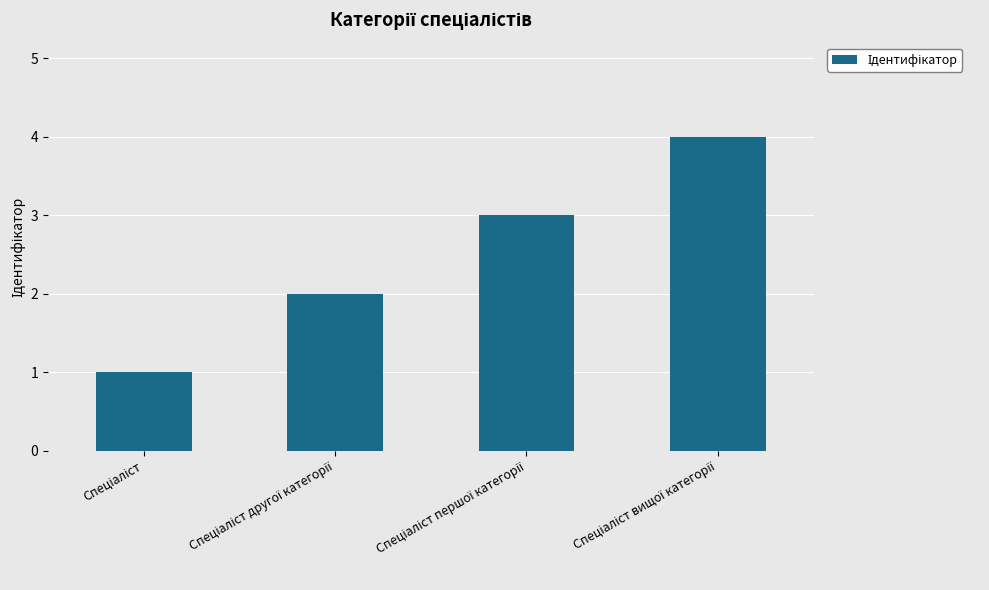

What is the maximum value shown in the chart?

4